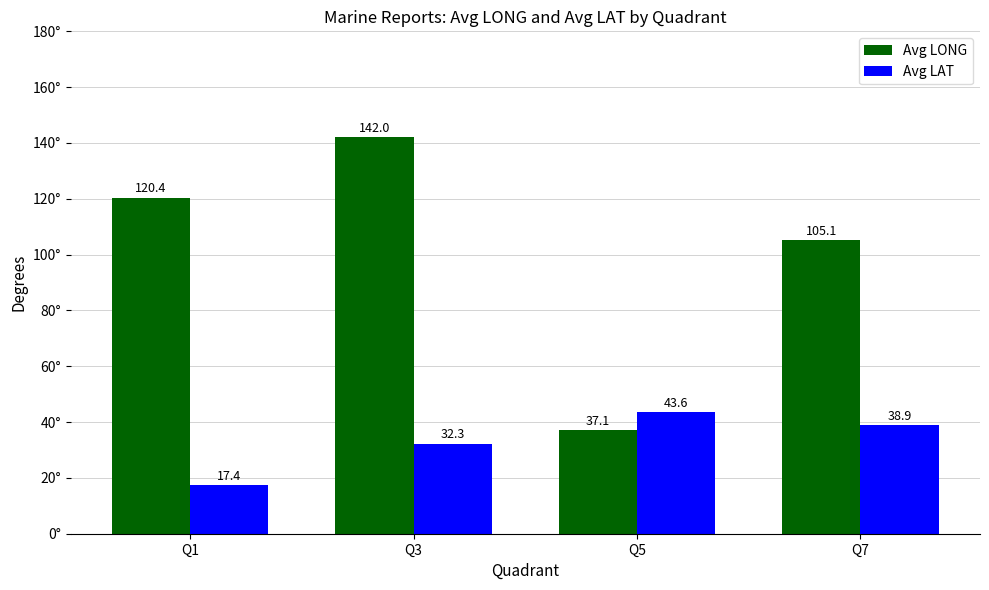

What is the greatest value displayed?

142.0